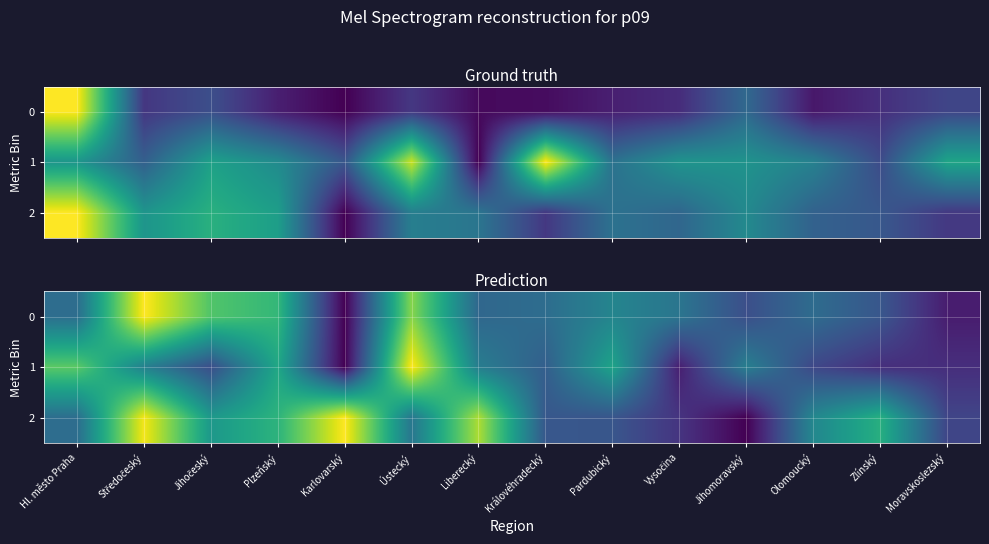

Is the value of 0 at Moravskoslezský greater than the value of 1 at Pardubický?

No